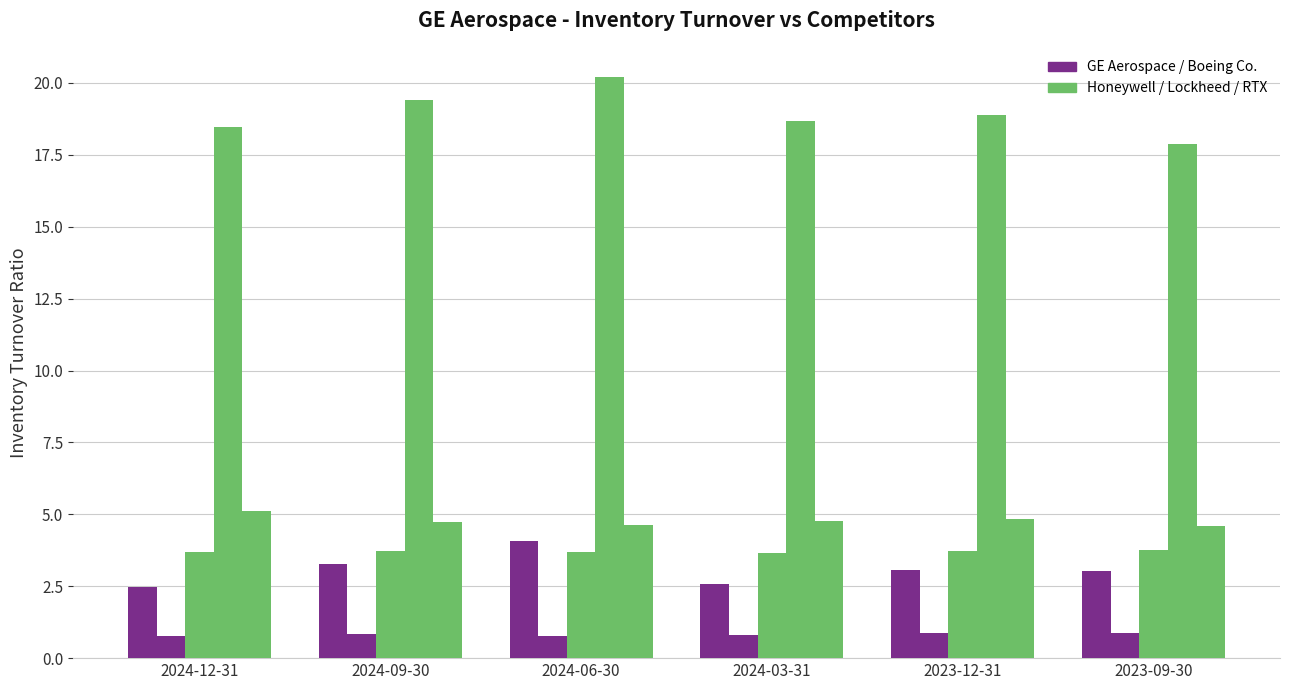

Reading left to right, transcribe all the data shown in this chart.

GE Aerospace: 2.5	3.3	4.1	2.6	3.0	3.0
Boeing Co.: 0.8	0.8	0.8	0.8	0.9	0.9
Honeywell International Inc.: 3.7	3.7	3.7	3.6	3.7	3.8
Lockheed Martin Corp.: 18.5	19.4	20.2	18.7	18.9	17.9
RTX Corp.: 5.1	4.7	4.6	4.8	4.8	4.6